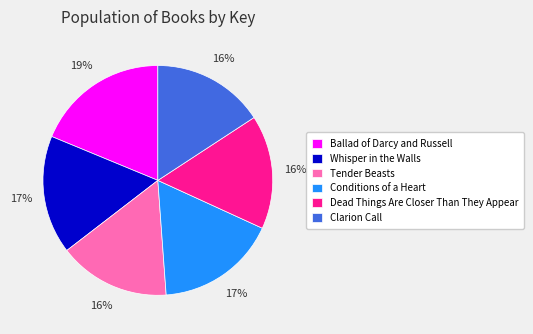

Does Whisper in the Walls represent more than half of the total?

No